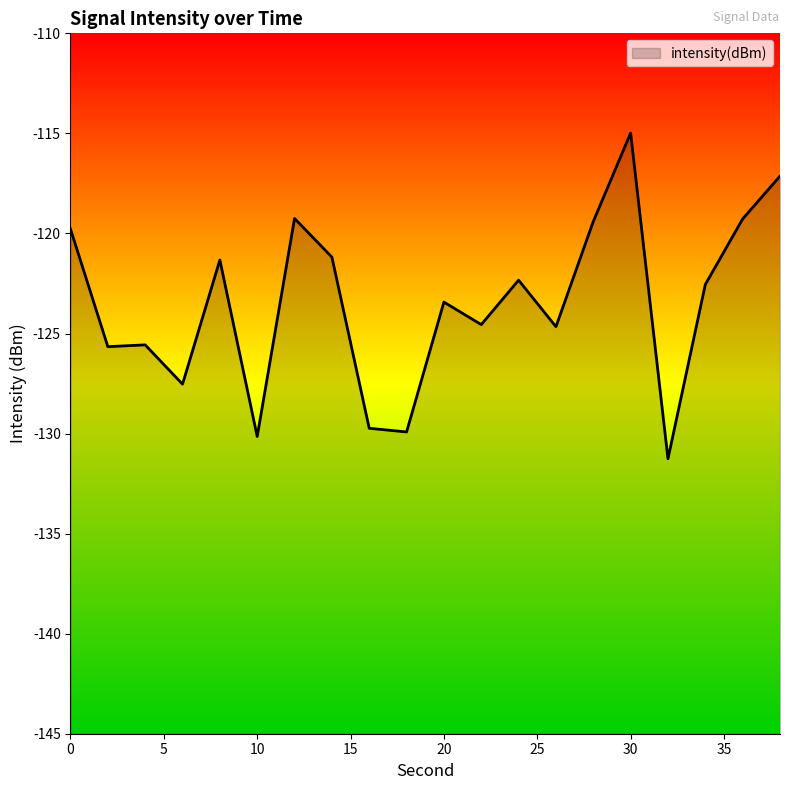

What is the sum of the values at 26 and 34?

-247.2